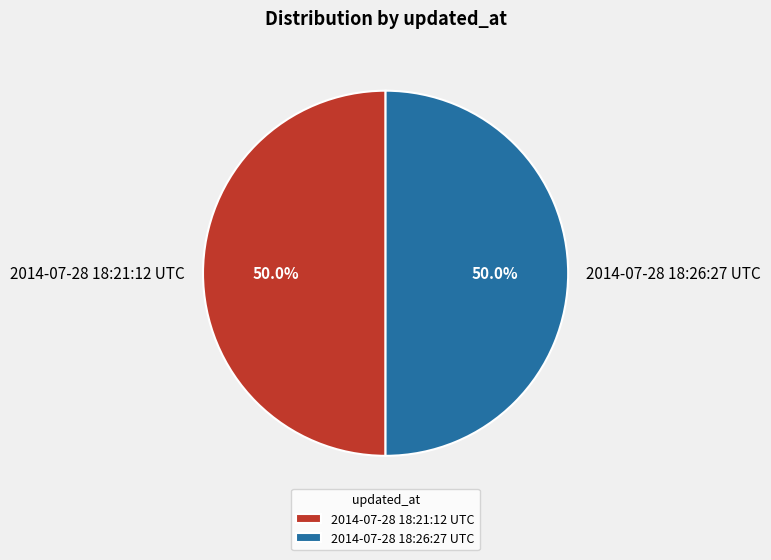

What is the ratio of the value at 2014-07-28 18:26:27 UTC to the value at 2014-07-28 18:21:12 UTC?

1.0